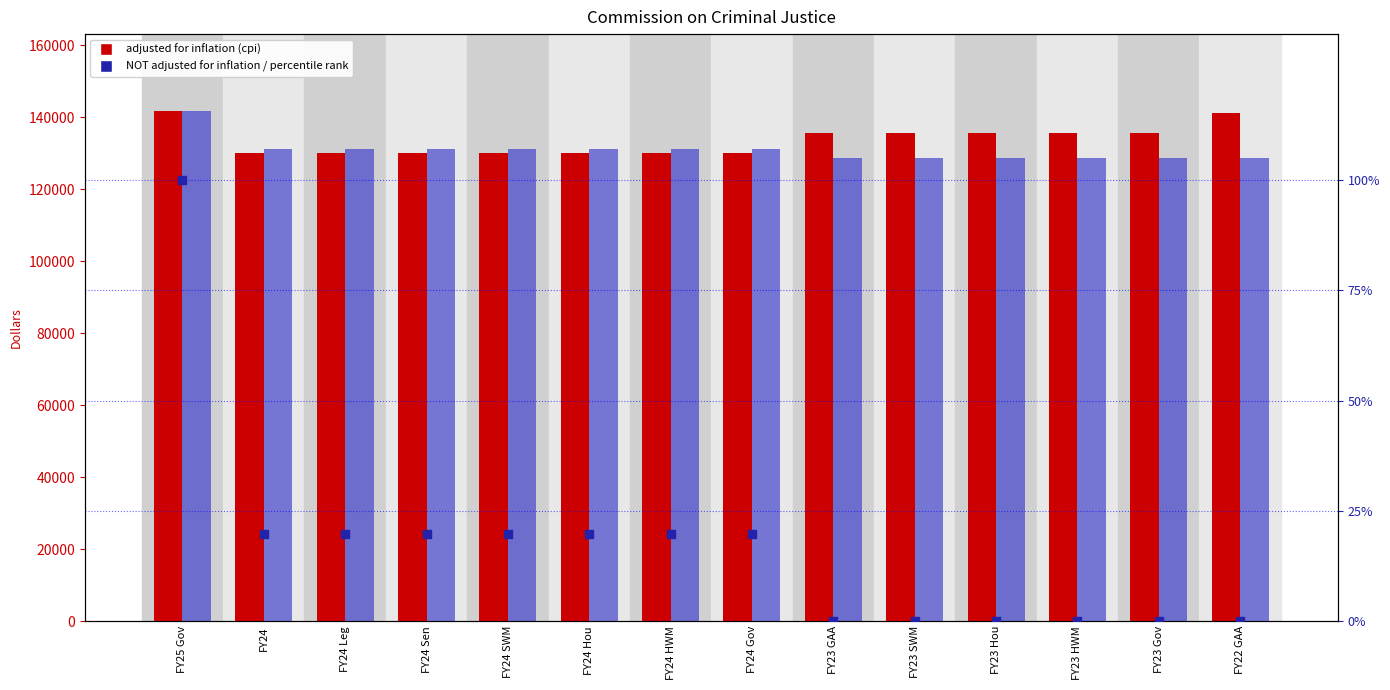

At how many categories does at least one series exceed 85981?

14